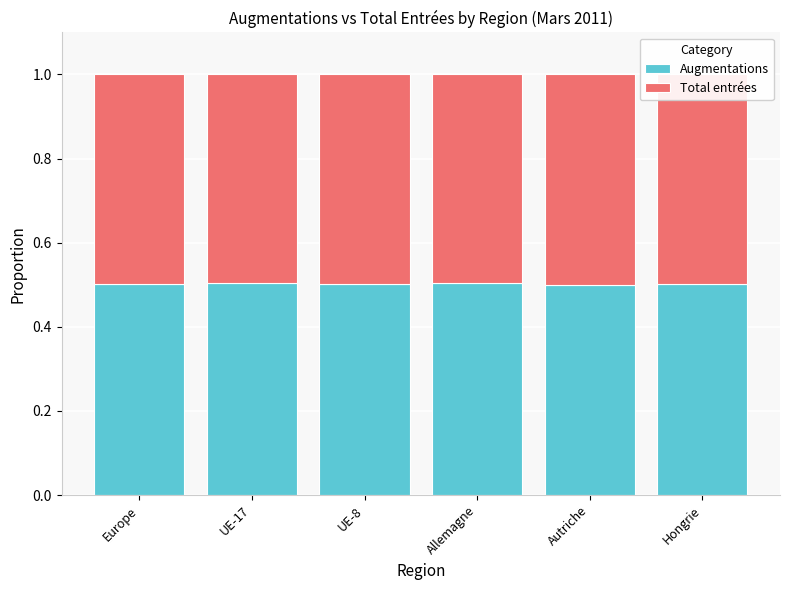

What is the total value across all series at Allemagne?

1.0